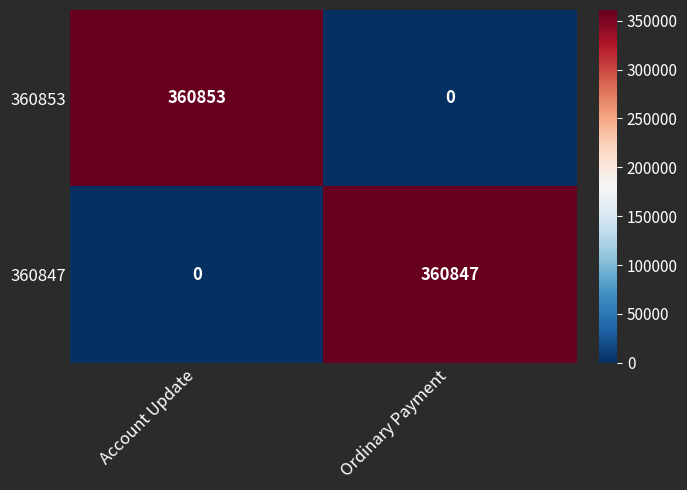

Count the number of data series in this chart.

2